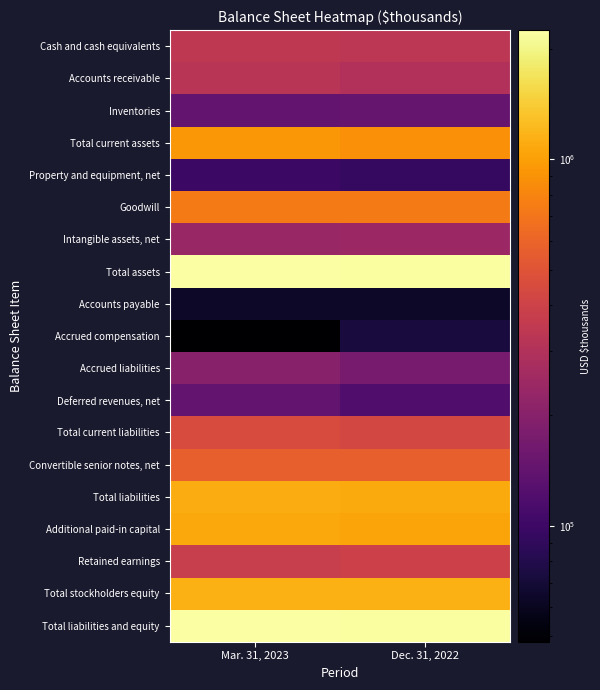

Which label corresponds to the smallest value in the chart?

Mar. 31, 2023